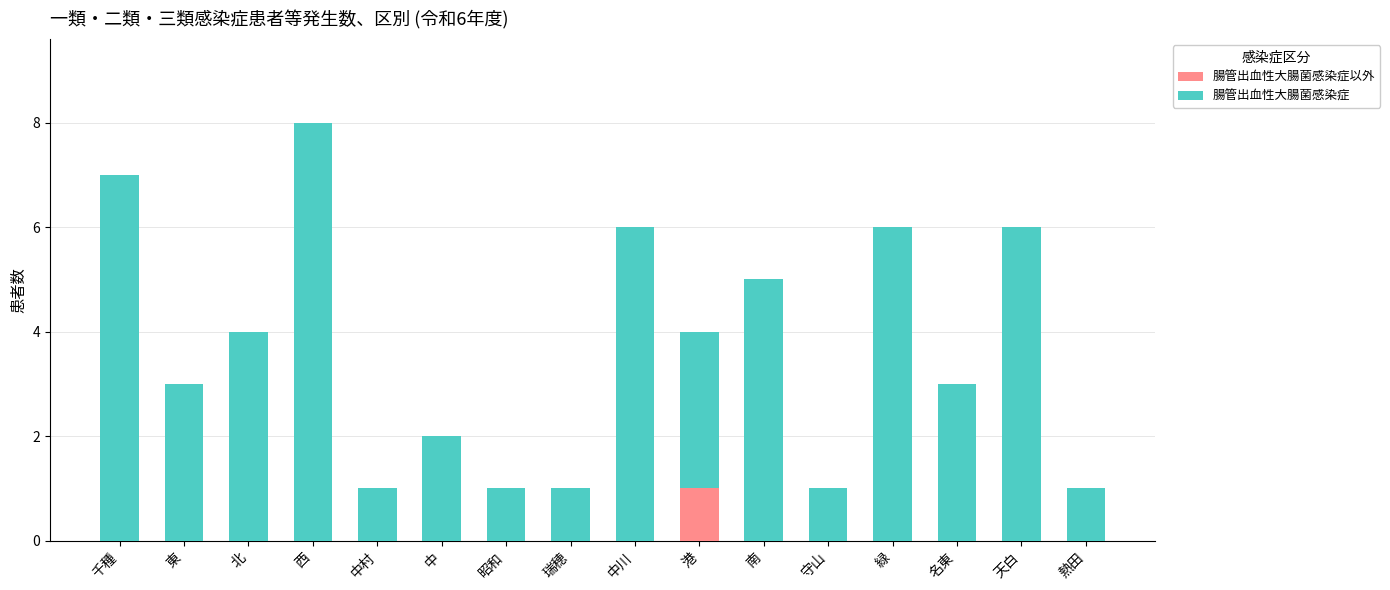

At which category is the sum across all series the highest?

西